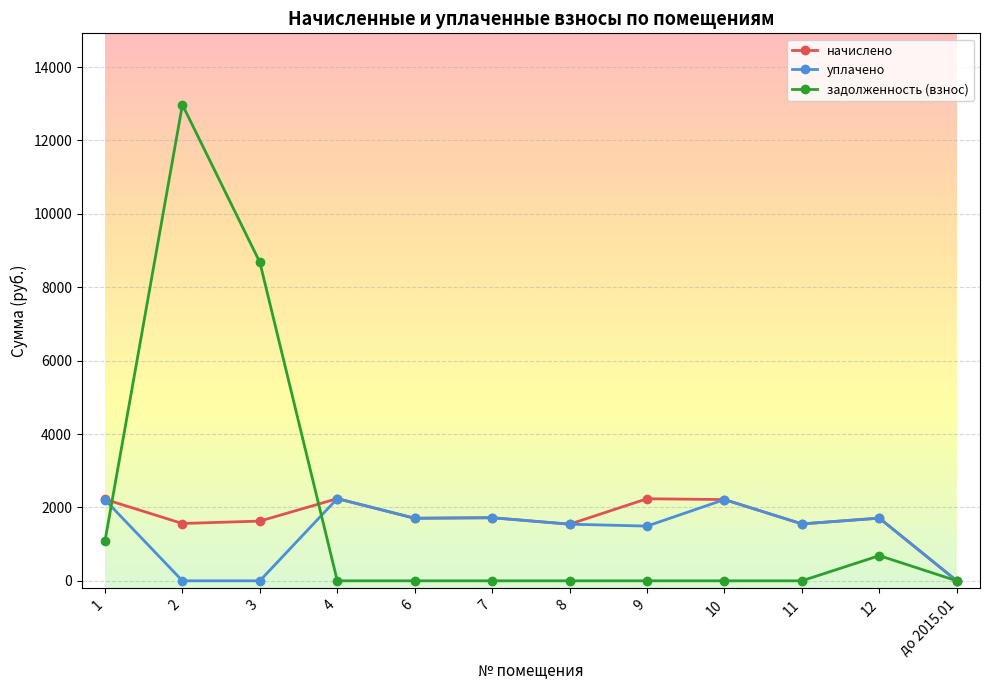

What is the total value across all series at 1?

5515.2